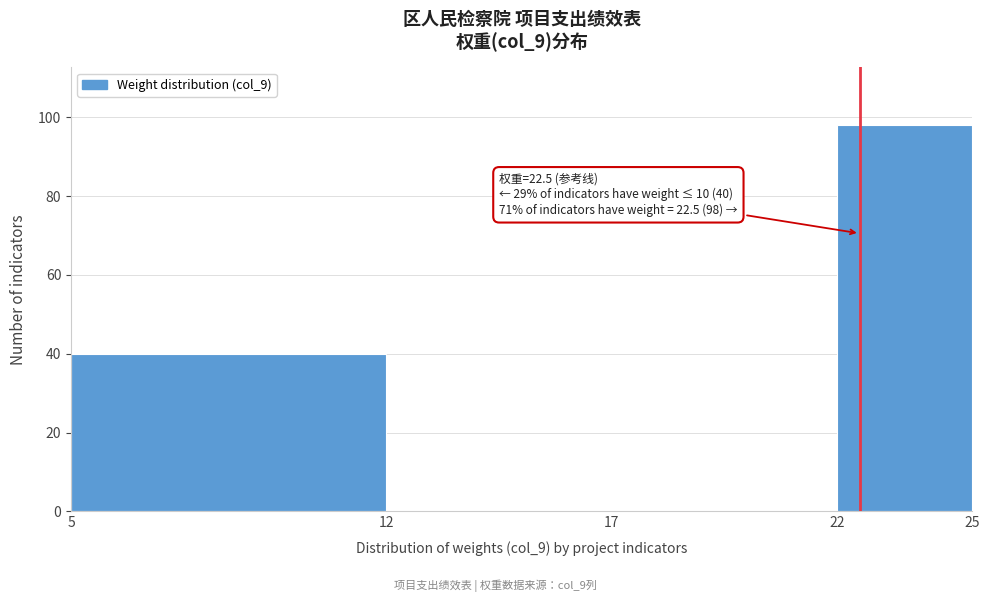

Which range on the x-axis has the tallest bar?

22 to 25